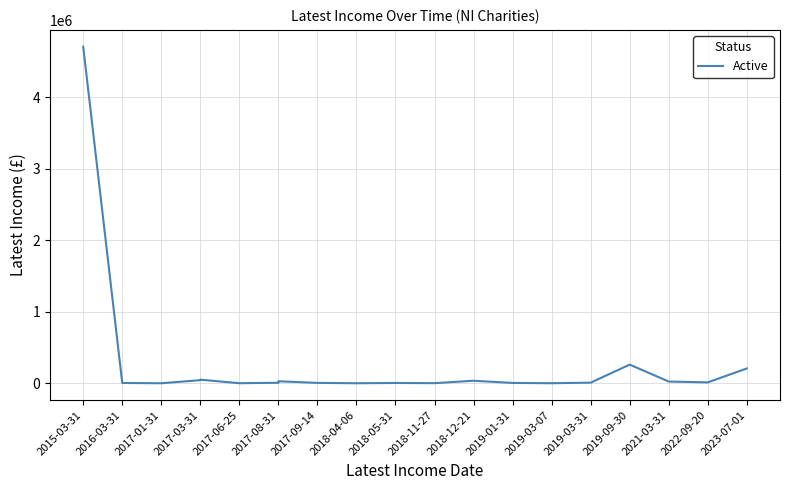

The value at 2019-03-31 is 2069. True or false?

False